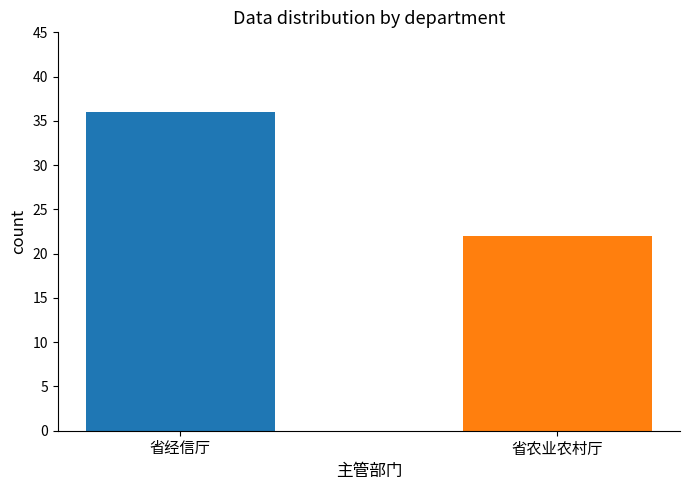

What is the maximum value shown in the chart?

36